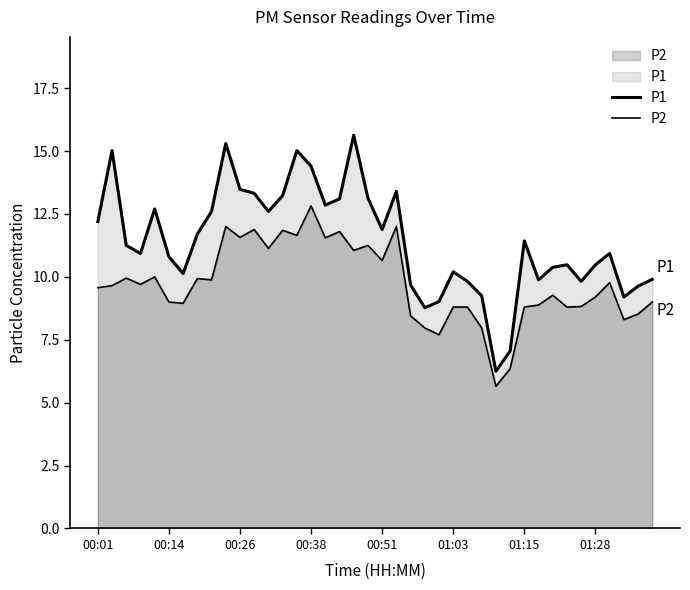

At 27, list the series in order from smallest to largest.

P2, P1